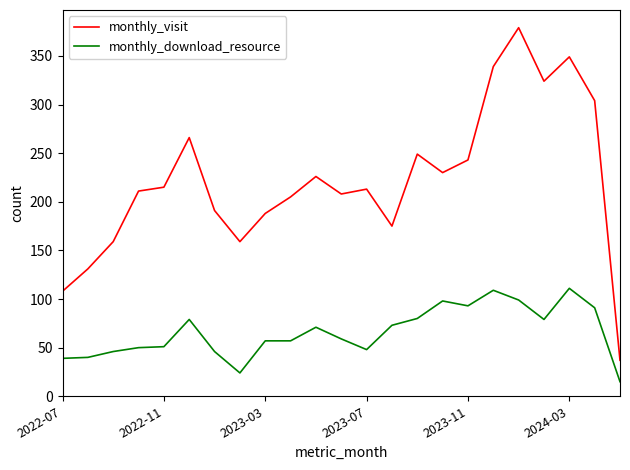

Which series has the largest range (max minus min)?

monthly_visit